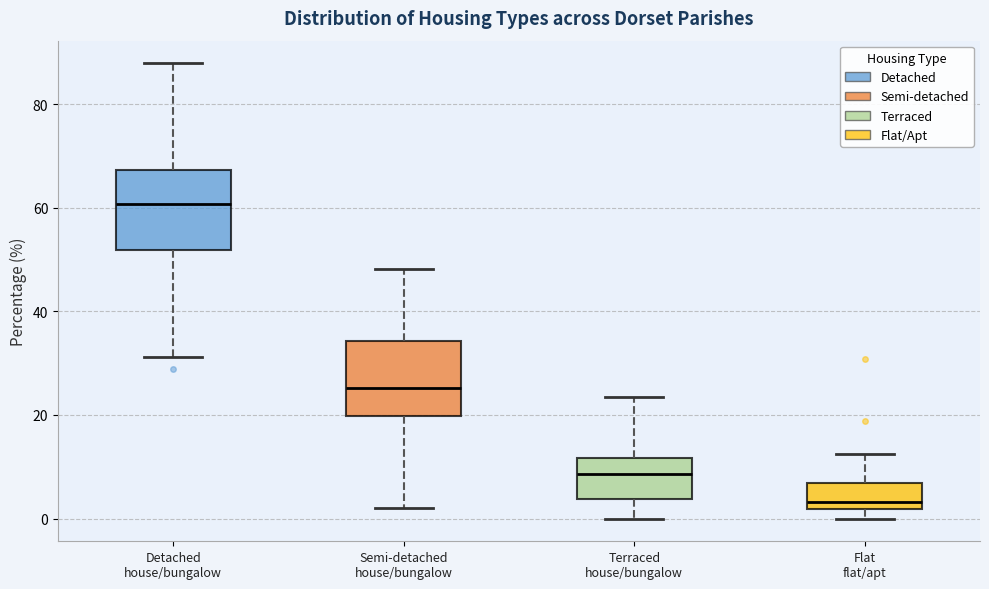

Reading left to right, transcribe this box plot: for each box, give where its median line is, the range the box spans, and where its two whiskers end, as read against the y-axis. The values are not printed on the chart, so give them approximately, as read against the axis.

Detached house/bungalow: median 60, box 52 to 68, whiskers 32 to 88
Semi-detached house/bungalow: median 26, box 20 to 34, whiskers 2 to 48
Terraced house/bungalow: median 8, box 4 to 12, whiskers 0 to 24
Flat flat/apt: median 4, box 2 to 6, whiskers 0 to 12